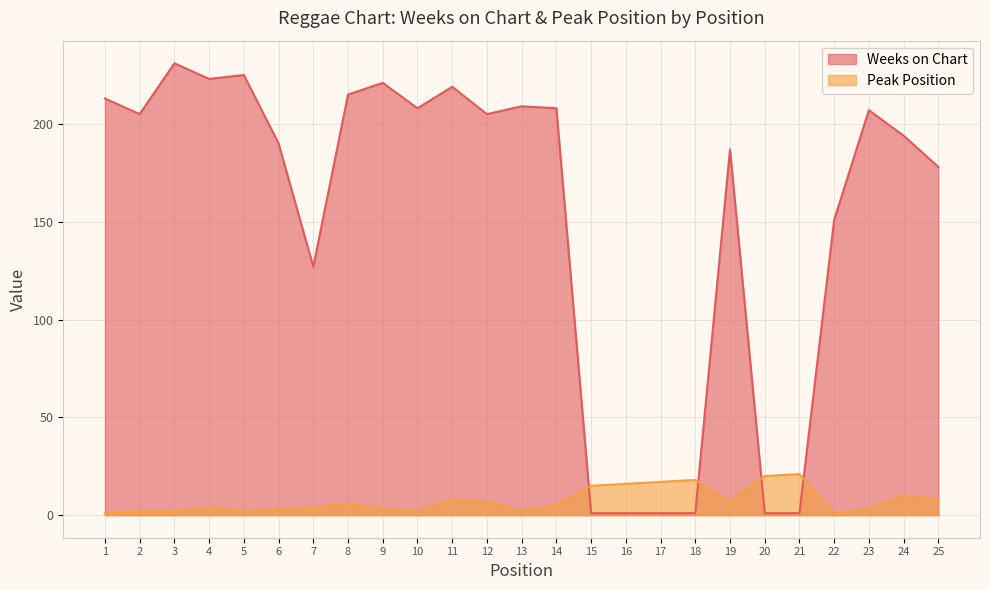

In Peak Position, how many points are higher than both neighbors (excluding endpoints)?

6